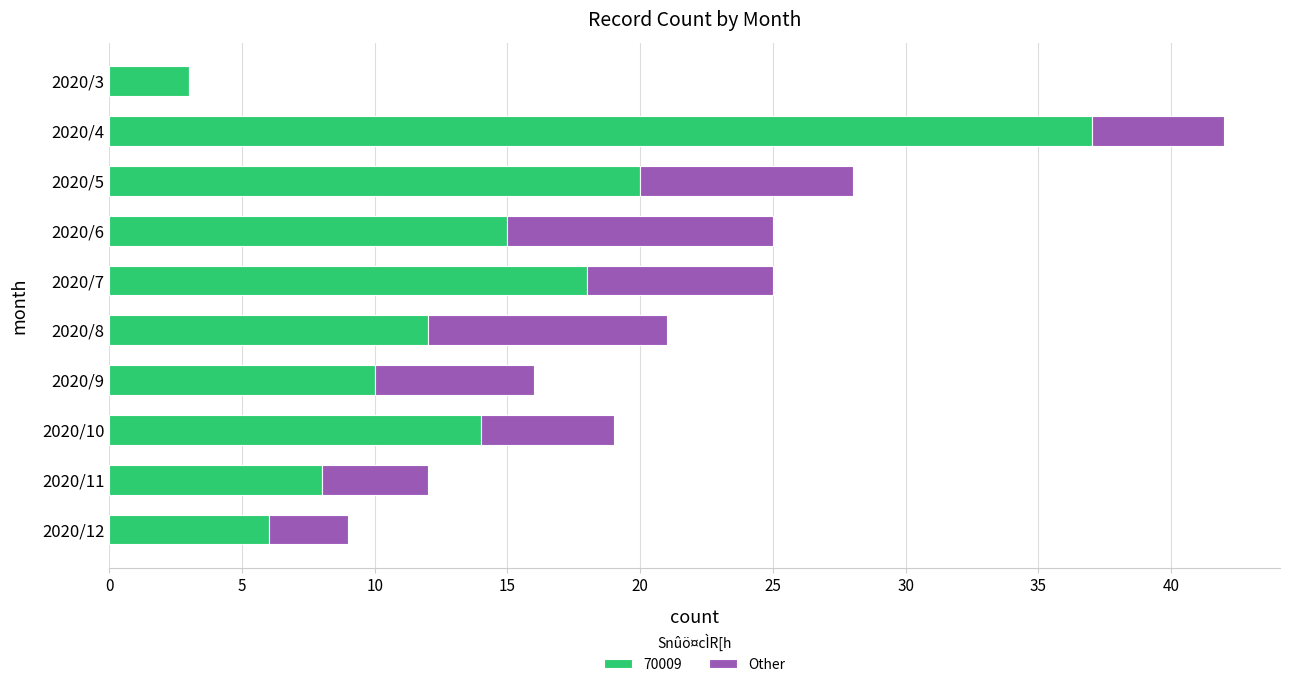

What is the maximum value for 70009?

37